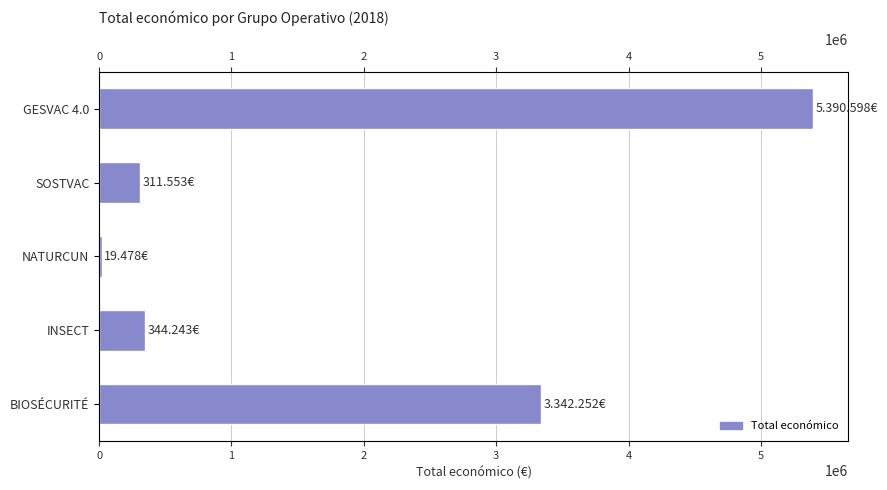

What is the sum of the values at NATURCUN and INSECT?

363721